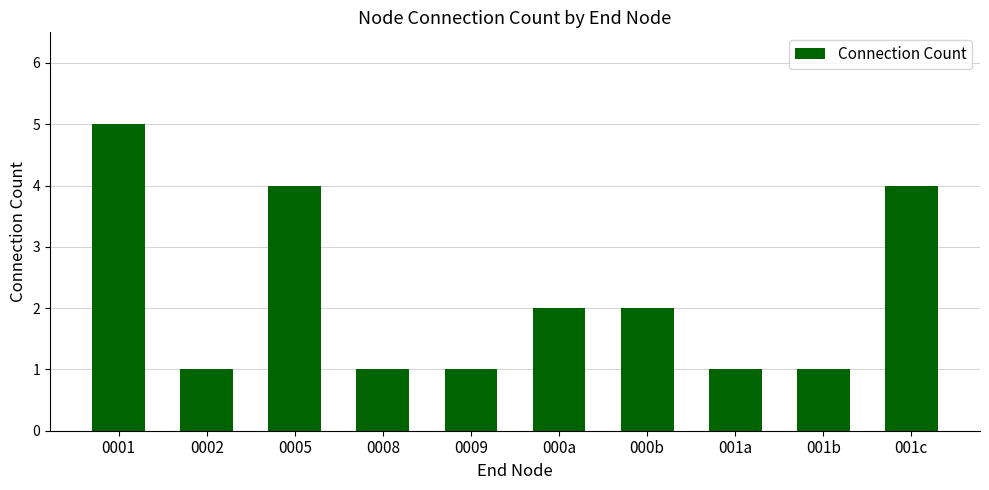

What is the difference between the values at 001a and 0001?

4